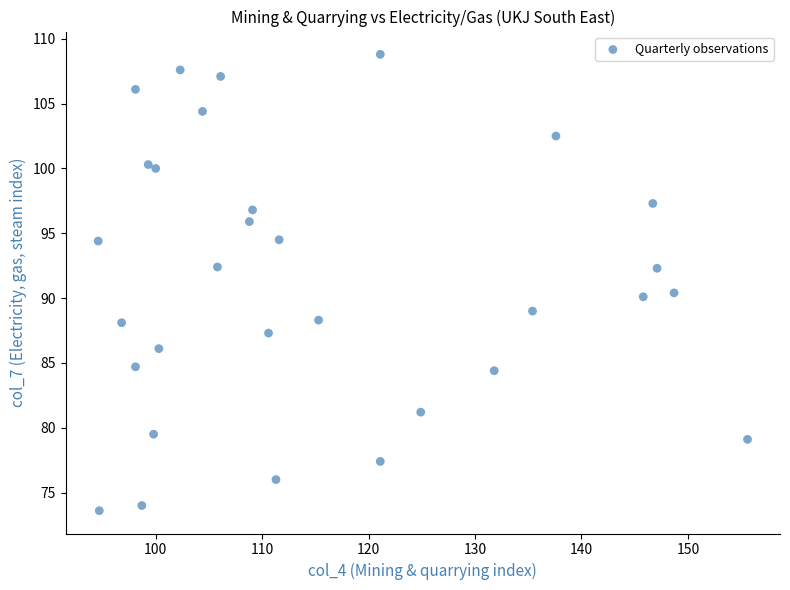

What is the range of Y values (max minus min)?

35.2